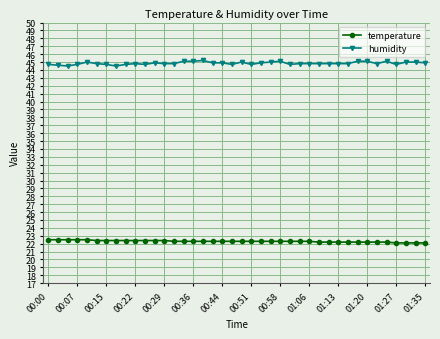

What is the value of the temperature point at the 36th from the left?

22.2